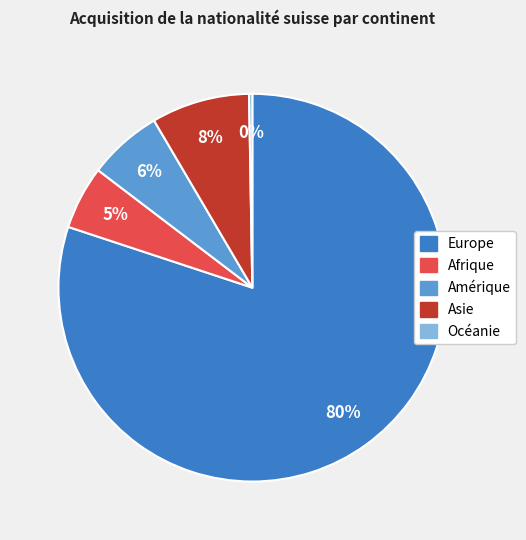

What is the largest slice in the pie chart?

Europe